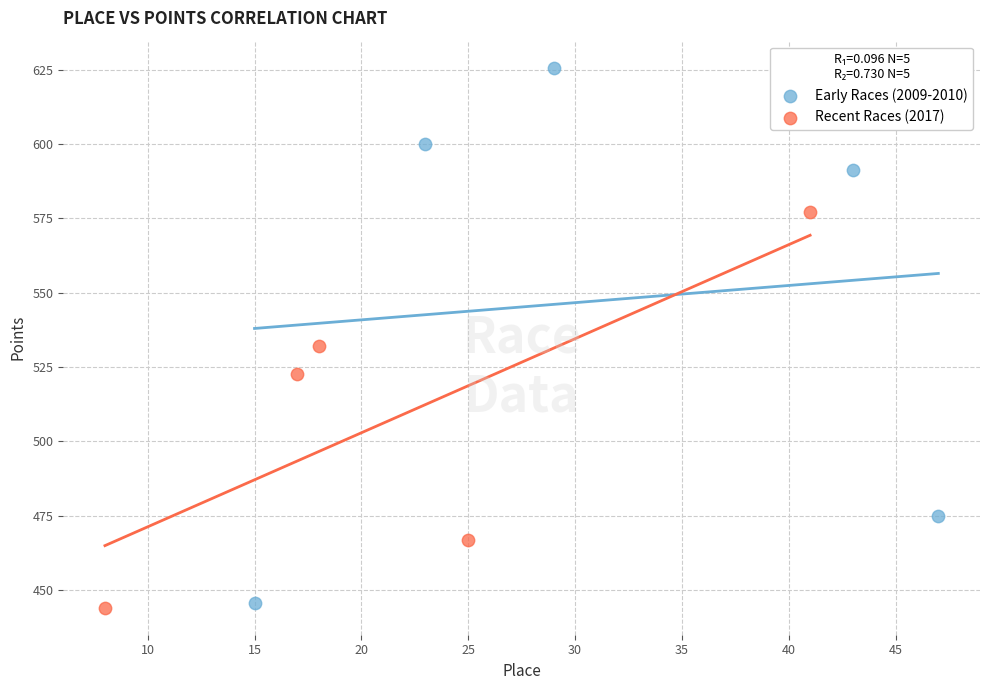

Which series contains the highest Y value?

Early Races (2009-2010)